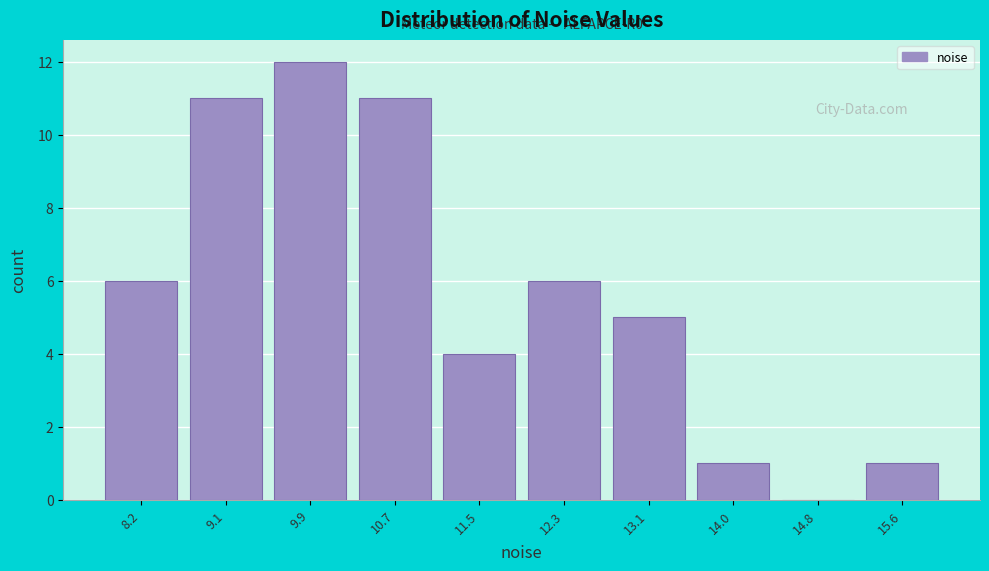

Reading left to right, list all the values displayed in this chart.

8.2=6	9.1=11	9.9=12	10.7=11	11.5=4	12.3=6	13.1=5	14.0=1	14.8=0	15.6=1